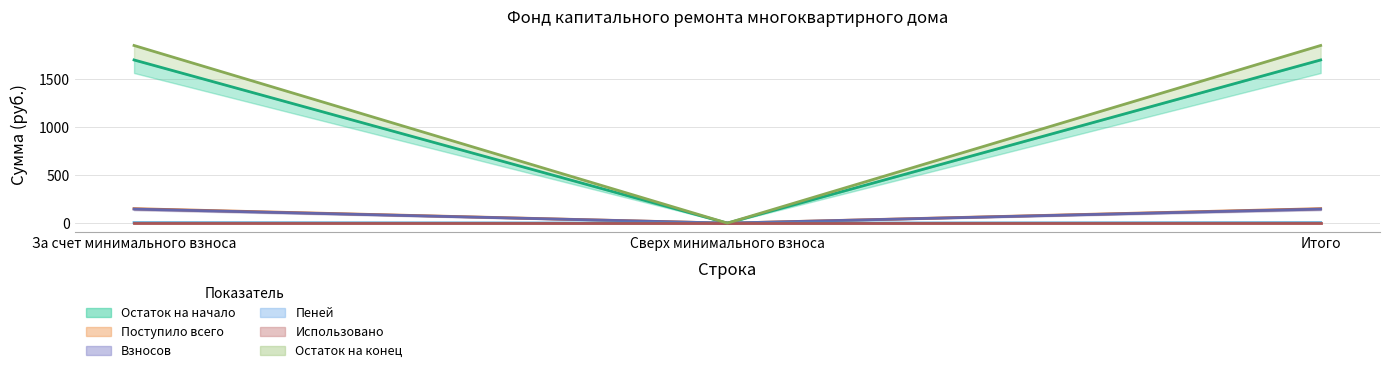

Between Сверх минимального взноса and Итого, which is larger?

Итого